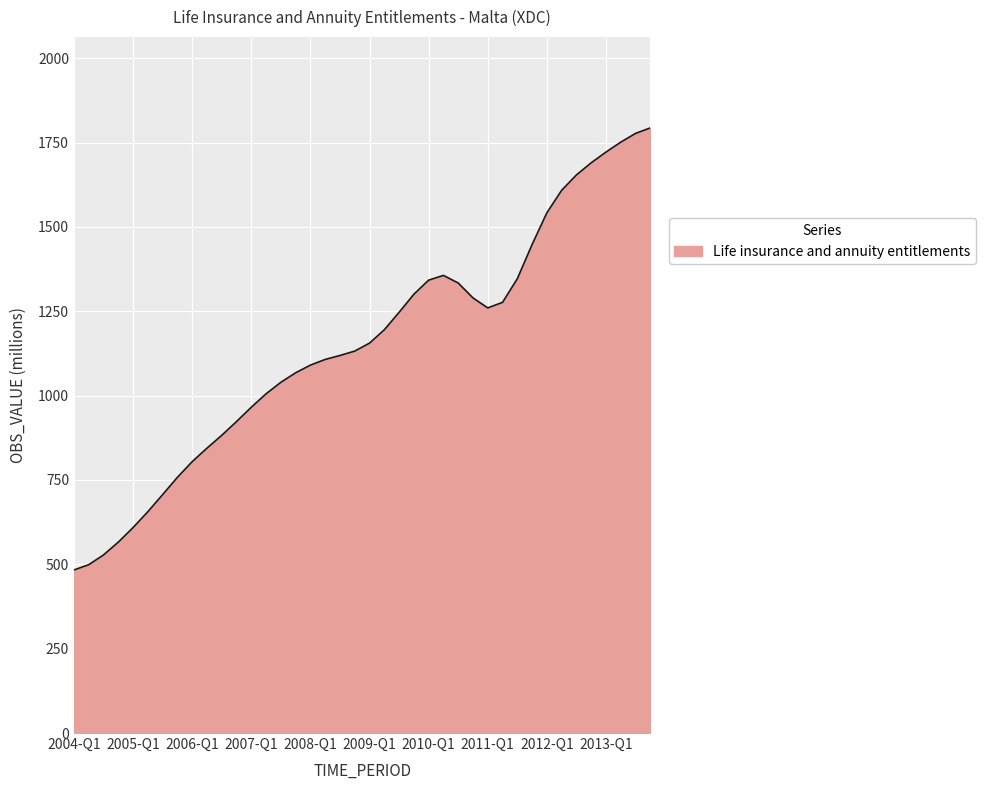

What is the maximum value shown in the chart?

1793.6